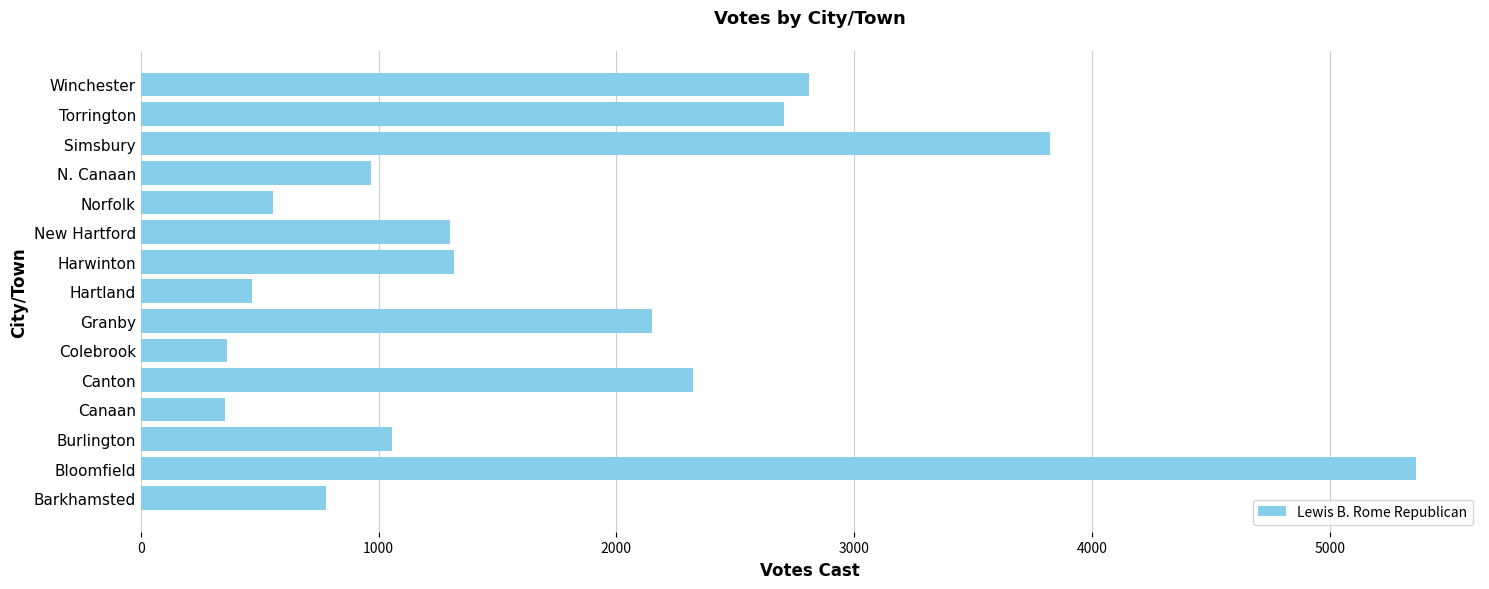

How many bars are there in total?

15